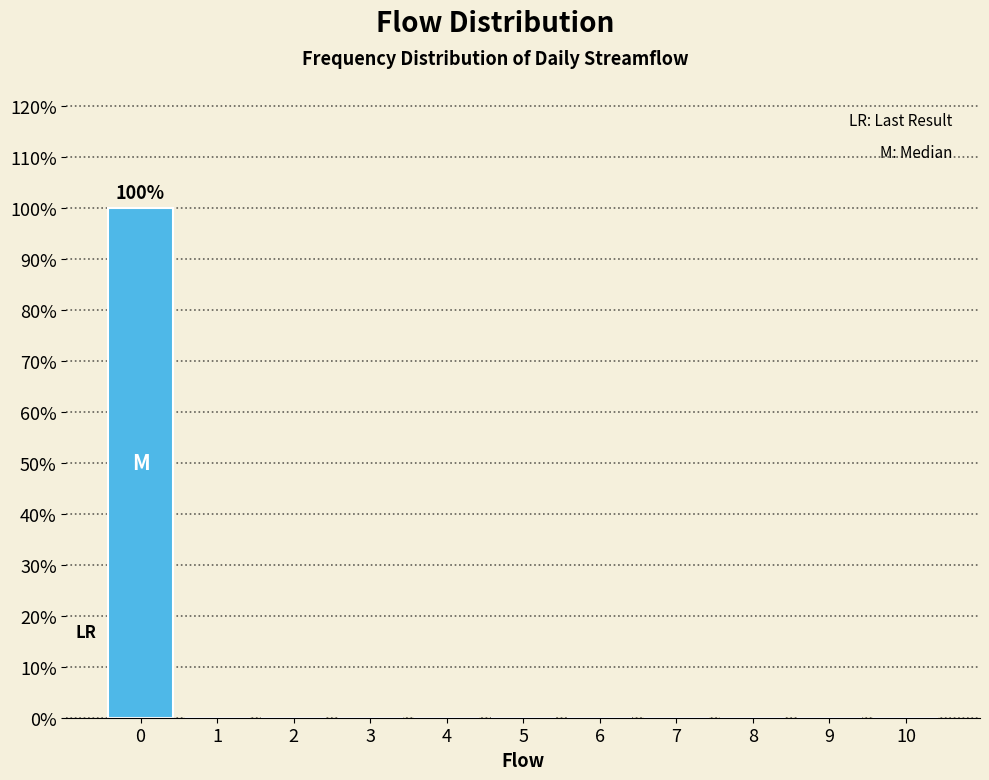

Over which range of the x-axis is the bar tallest?

-0.5 to 0.5